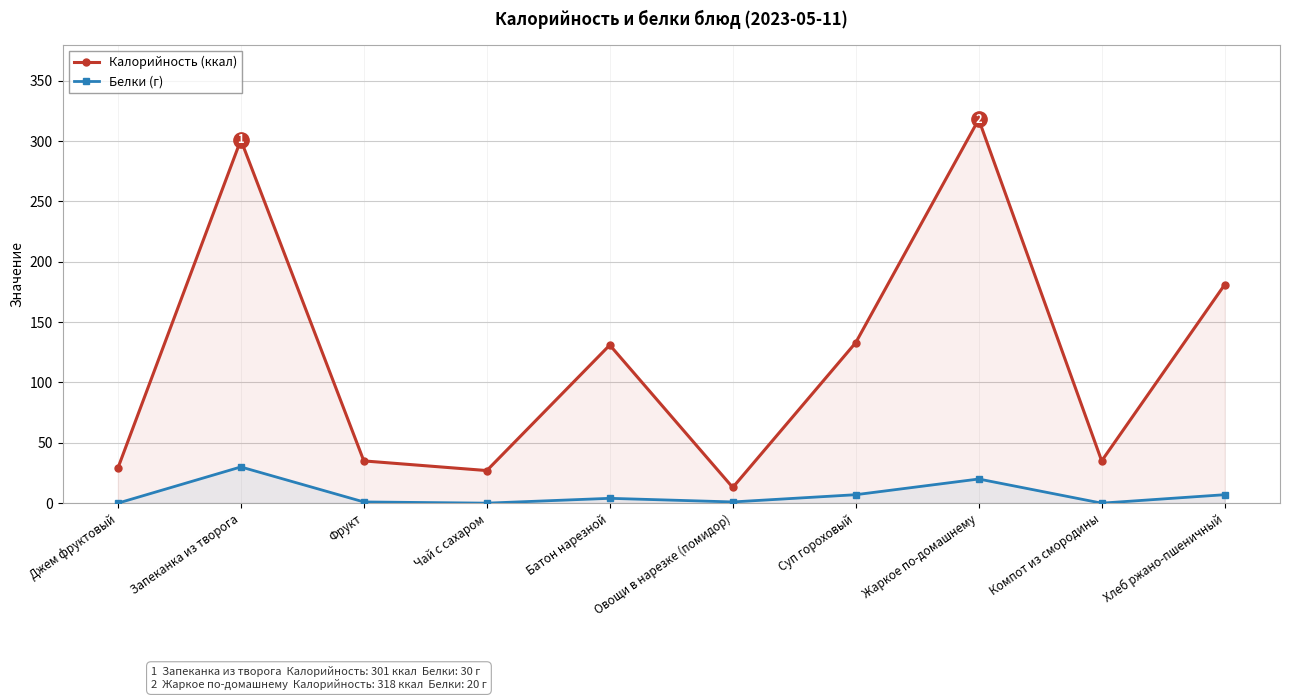

True or false: Белки (г) and Калорийность (ккал) intersect in this chart.

False